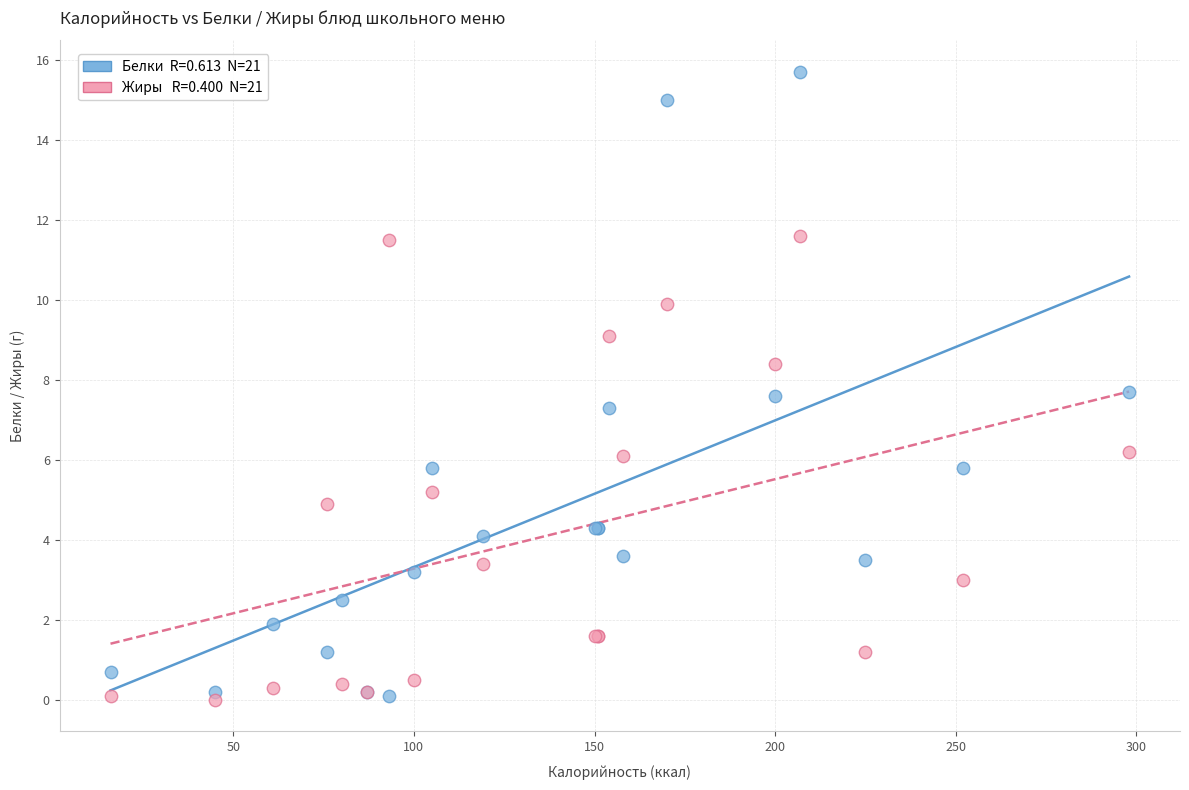

Across all series, what Y value is closest to 7?

7.3